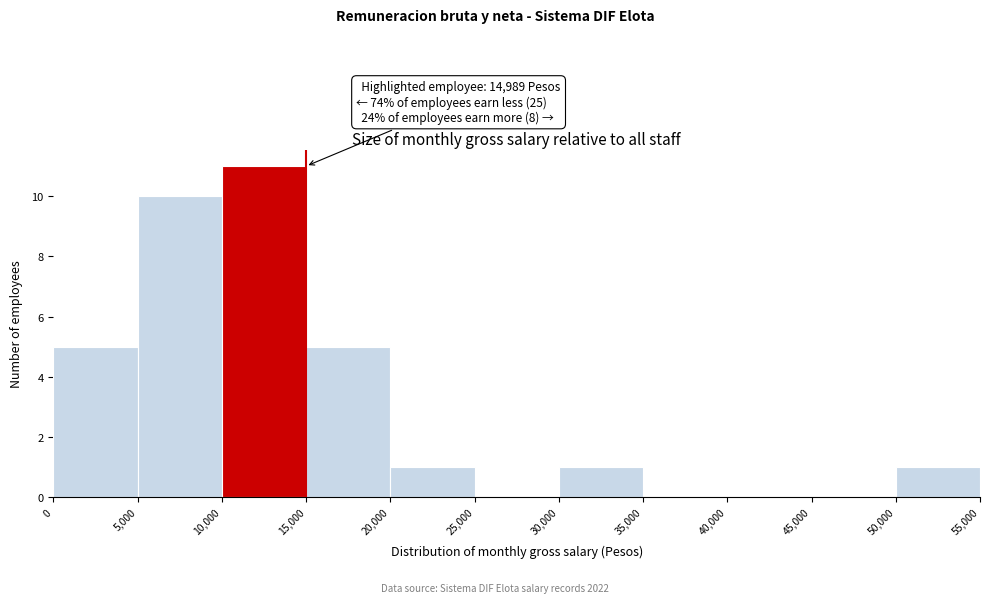

Over which range of the x-axis is the bar tallest?

10,000 to 15,000